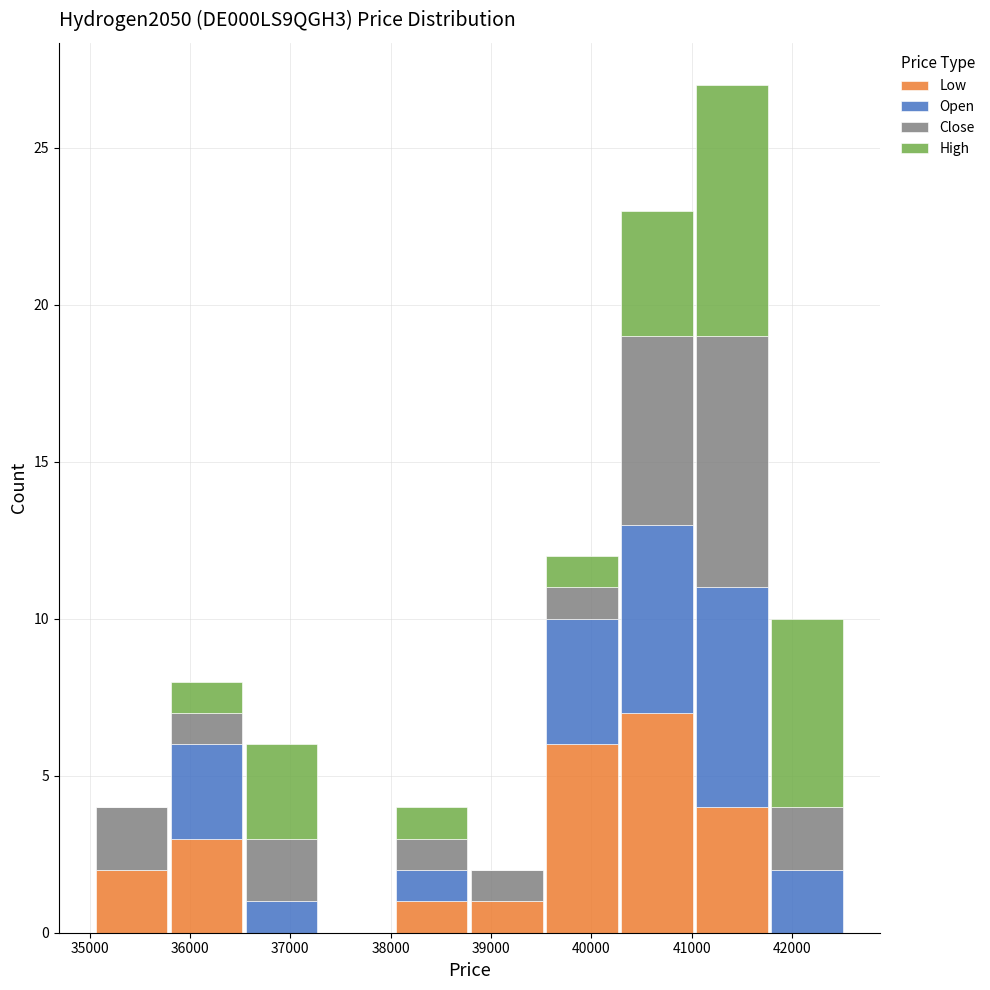

What is the total height of the stacked bar covering 41800 to 42500 on the x-axis? Neither the bar edges nor the heights are printed on the chart, so give them approximately, as read against the axes.

10